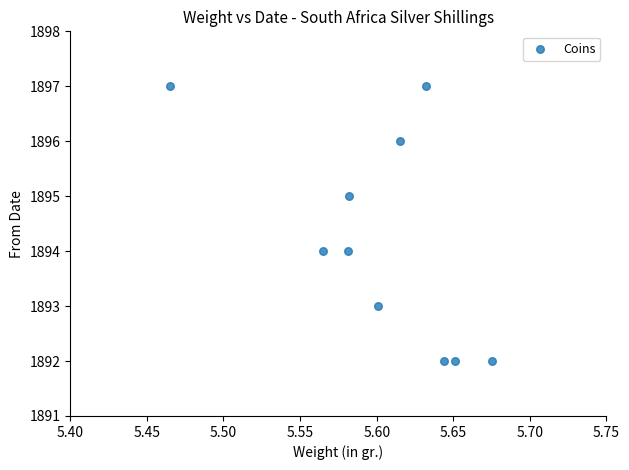

What is the average Y value?

1894